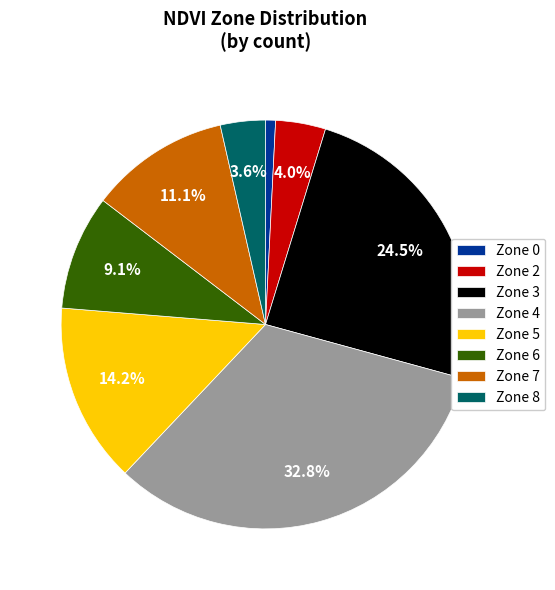

What is the largest slice in the pie chart?

Zone 4